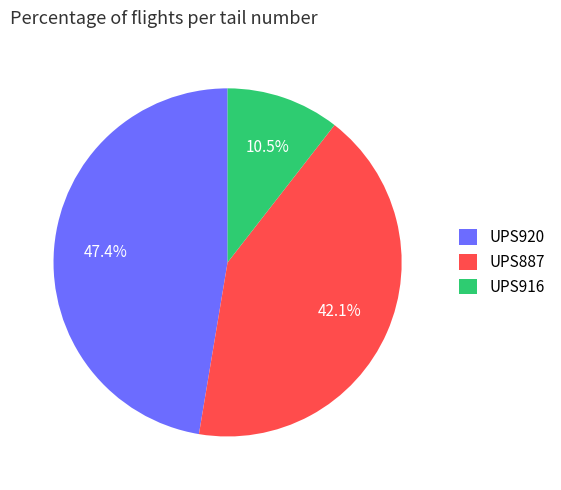

Is there any slice that represents more than half of the pie?

No